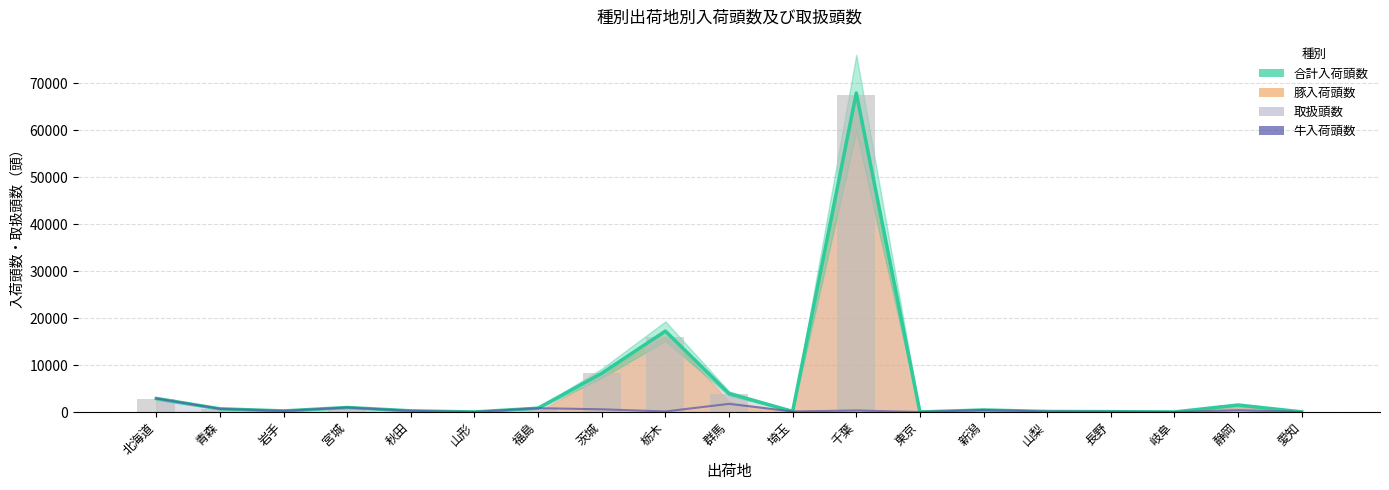

The 牛入荷頭数 series shows 13 at 山形. True or false?

True